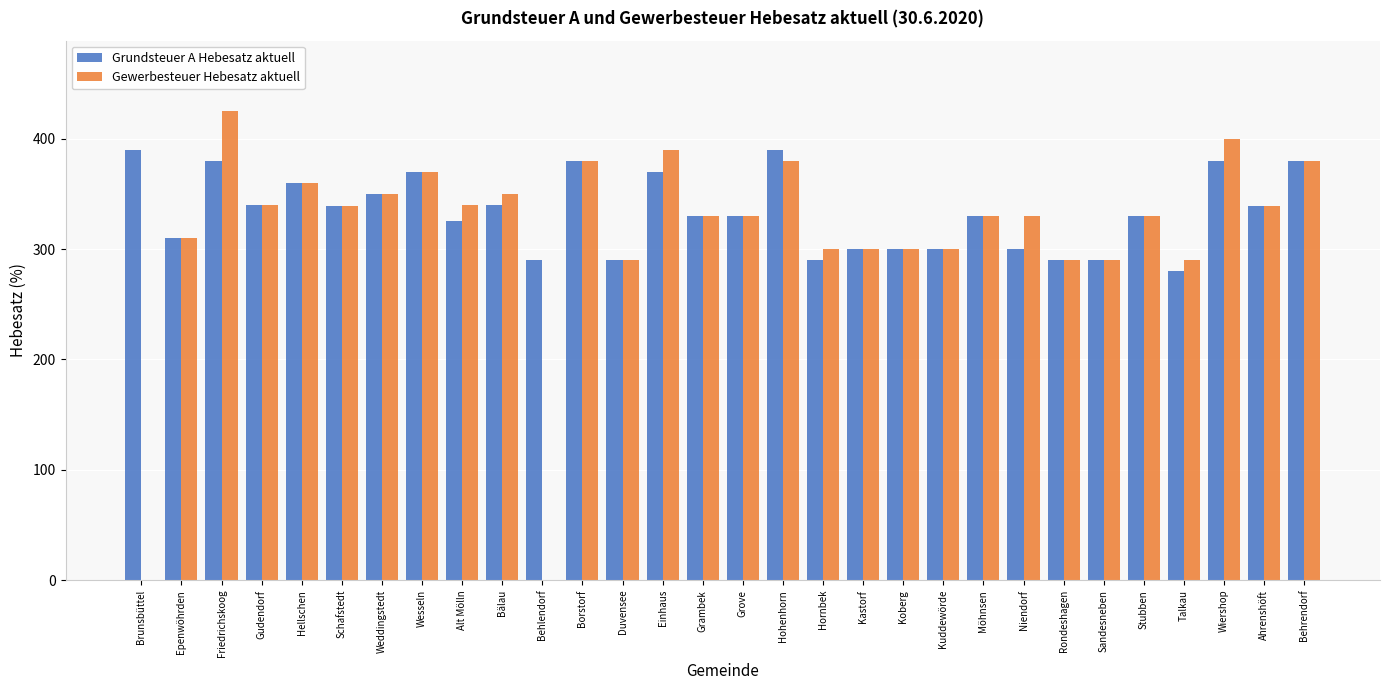

Is it true that Grundsteuer A Hebesatz aktuell equals 151 at Alt Mölln?

False